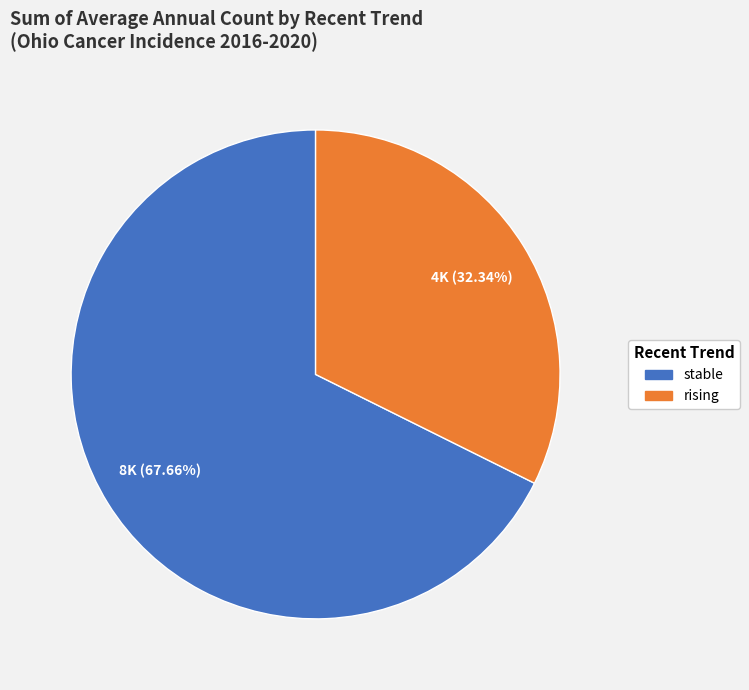

Does any single category account for the majority?

Yes